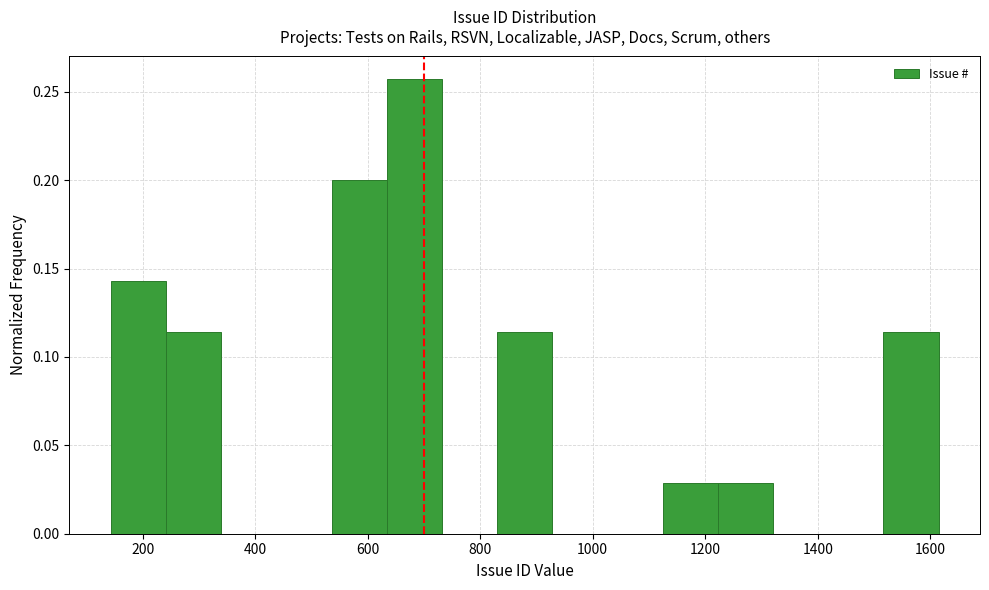

Reading left to right, transcribe this chart: for each bar, give the range it covers on the x-axis and its height. Neither the bar edges nor the heights are printed on the chart, so give them approximately, as read against the axes.

140 to 240: 0.145
240 to 340: 0.115
340 to 440: 0
440 to 540: 0
540 to 640: 0.200
640 to 740: 0.255
740 to 820: 0
820 to 920: 0.115
920 to 1020: 0
1020 to 1120: 0
1120 to 1220: 0.030
1220 to 1320: 0.030
1320 to 1420: 0
1420 to 1520: 0
1520 to 1620: 0.115